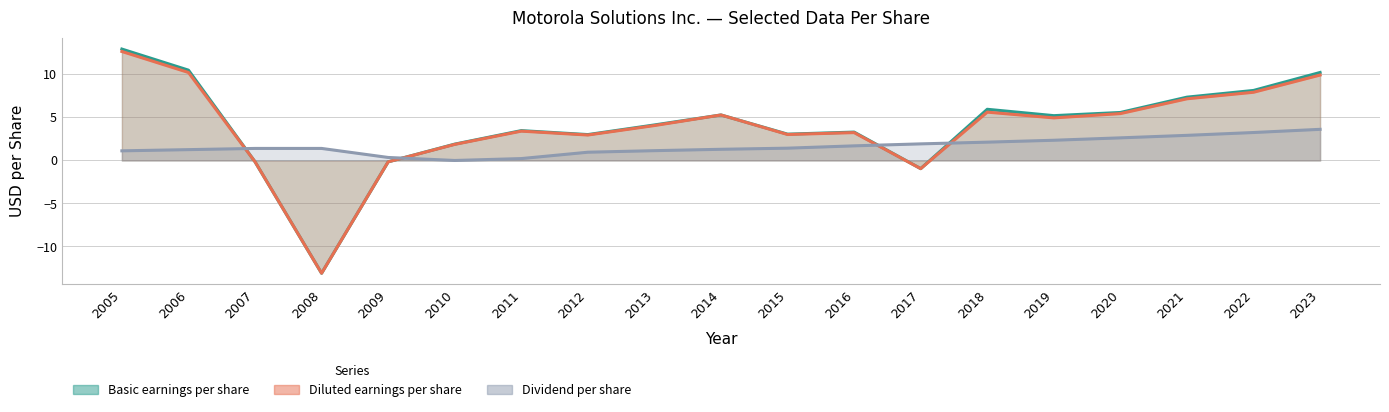

At 2013, list the series in order from smallest to largest.

Dividend per share, Diluted earnings per share, Basic earnings per share